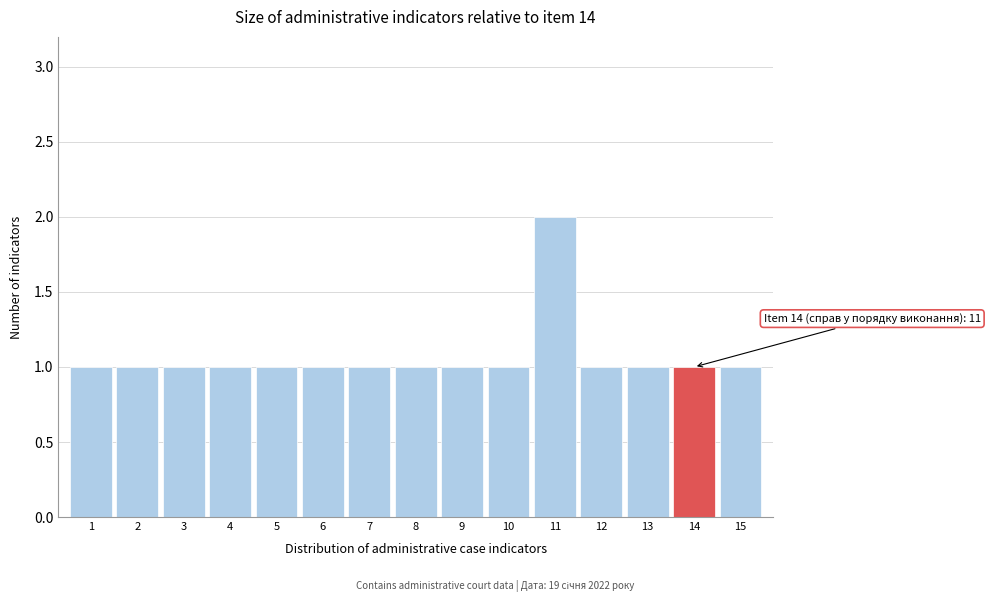

Reading right to left, transcribe all the data shown in this chart.

1	1	1	1	2	1	1	1	1	1	1	1	1	1	1